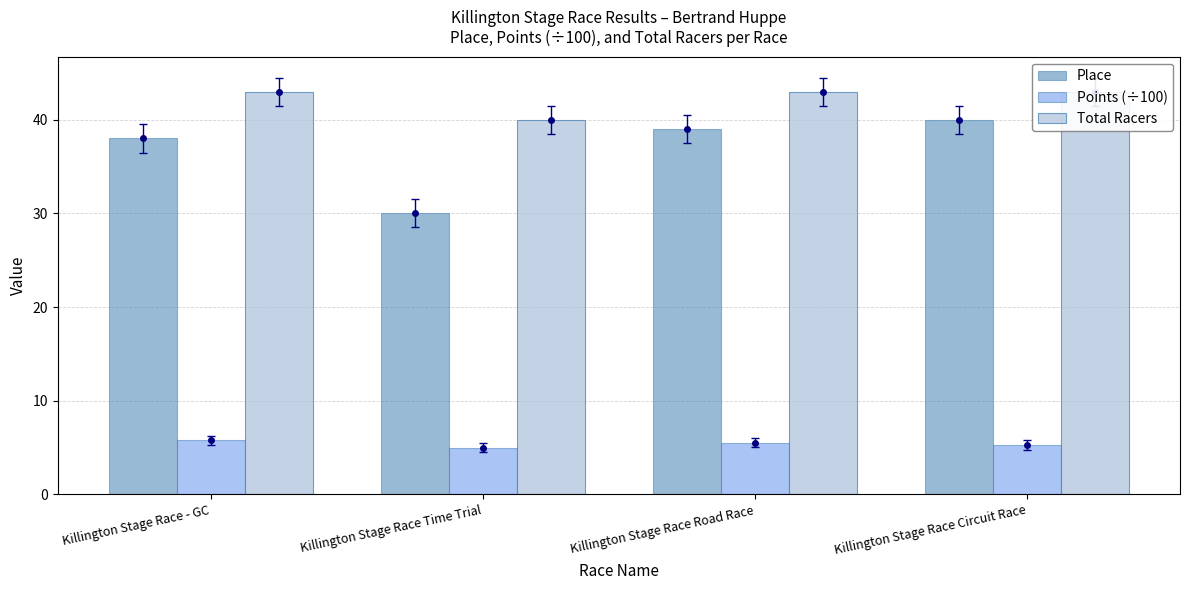

Between Killington Stage Race - GC and Killington Stage Race Road Race, which series saw the biggest shift?

Place